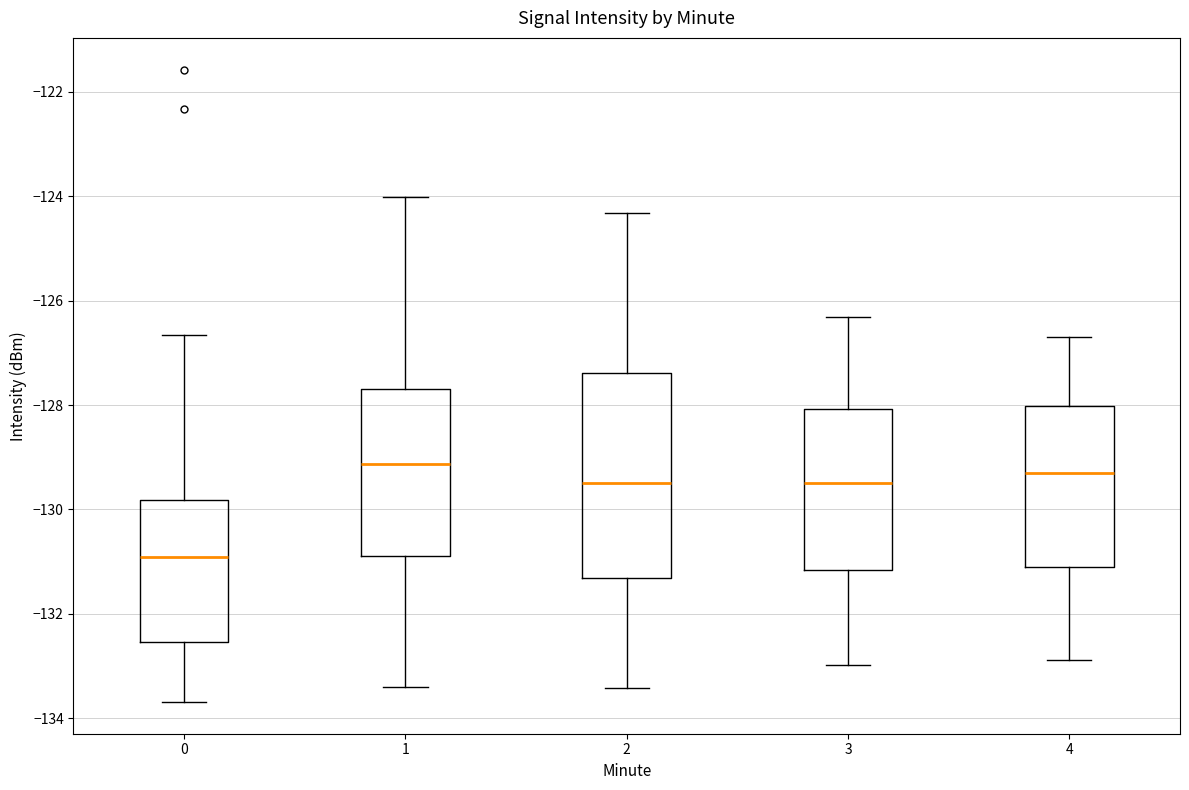

Where does the upper whisker of the box at x = 1 end on the y-axis? The values are not printed on the chart, so give them approximately, as read against the axis.

-124.0